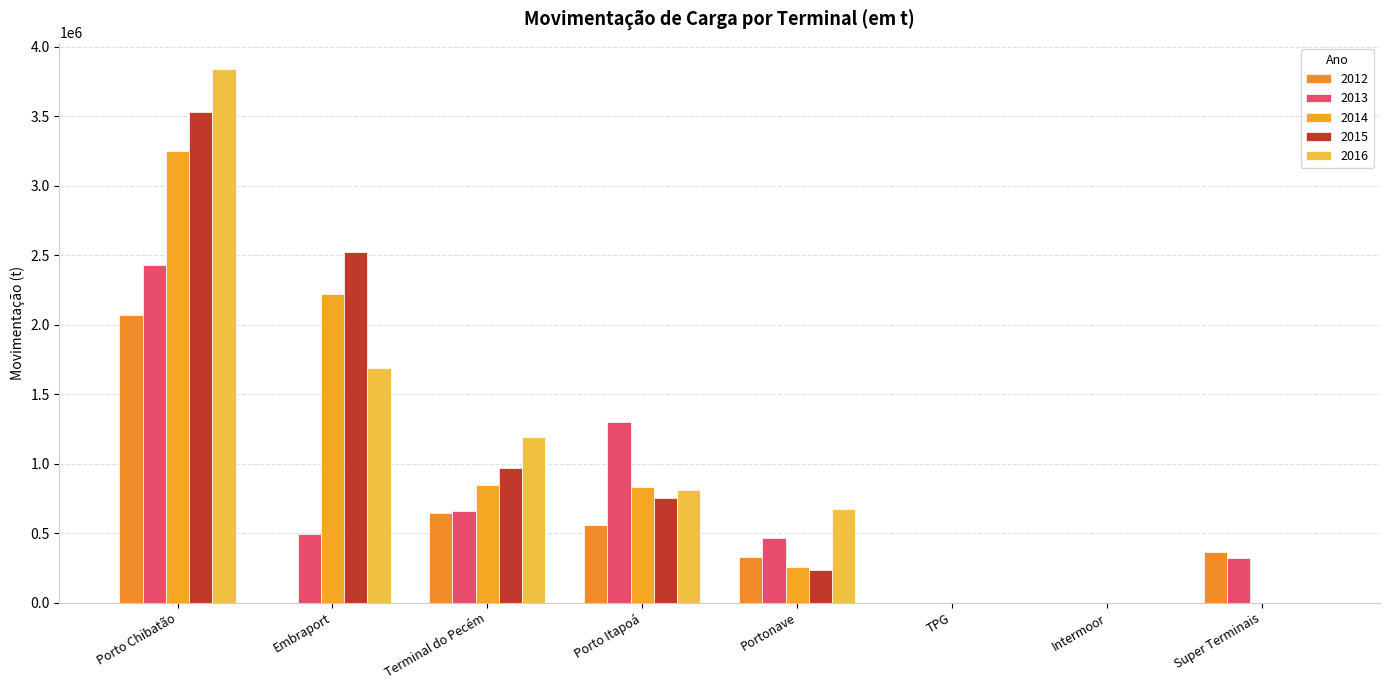

How many data points in 2015 are above 753963?

4